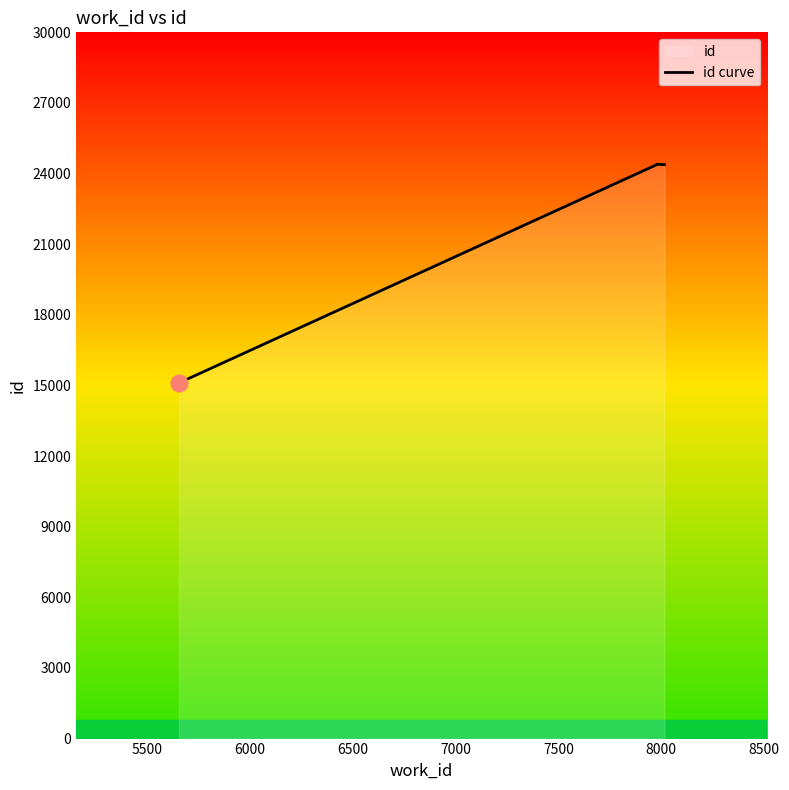

Which has a higher value, 5655 or 8015?

8015